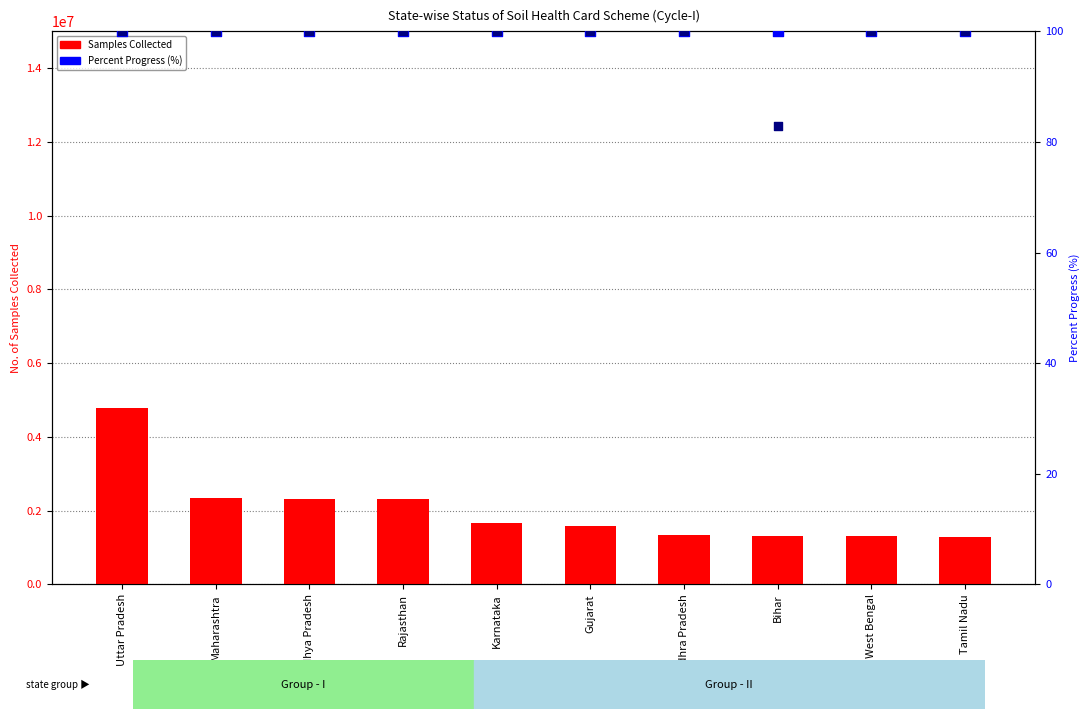

Which series reaches the maximum Y coordinate?

Samples Collected